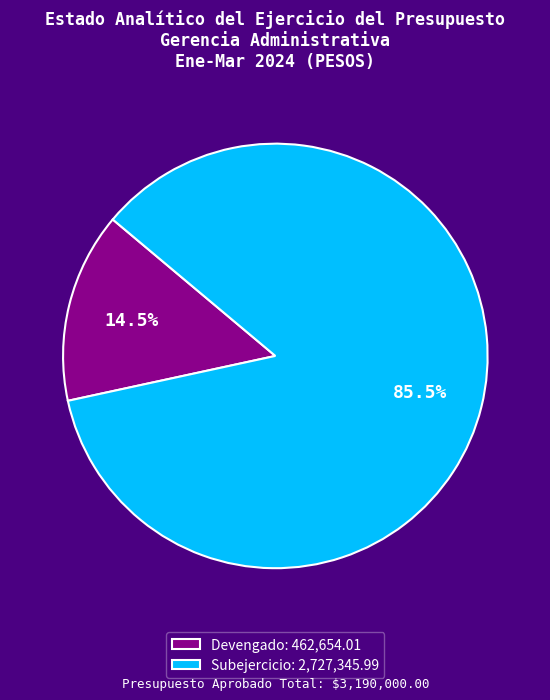

Is there a majority slice in this chart?

Yes